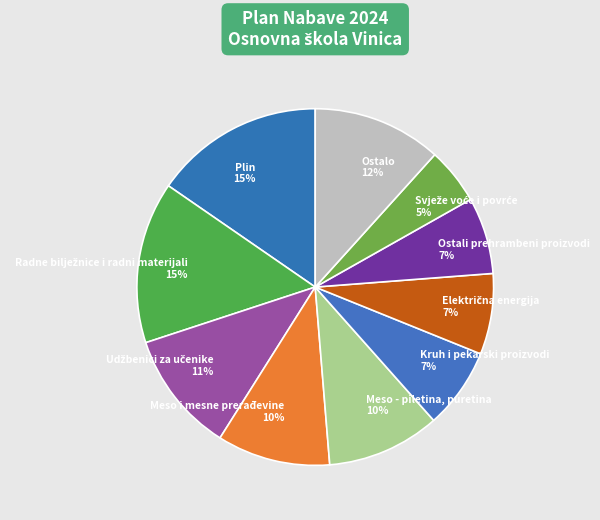

To the nearest percent, what portion does Kruh i pekarski proizvodi 7% represent?

7%